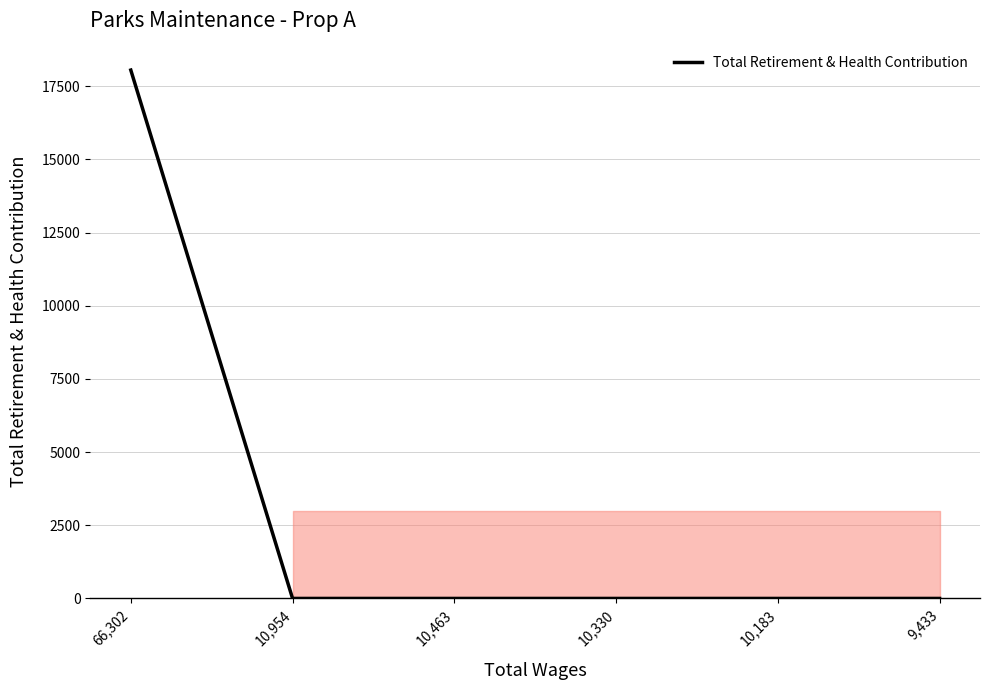

Reading right to left, extract all data points from this chart.

9,433=0	10,183=0	10,330=0	10,463=0	10,954=0	66,302=18051